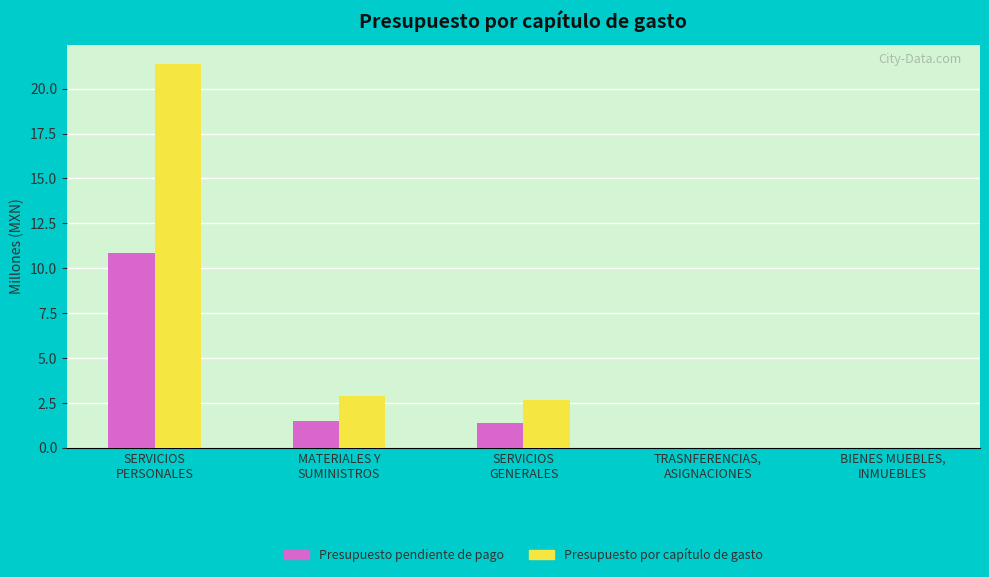

The Presupuesto por capítulo de gasto series shows 12.3 at BIENES MUEBLES,
INMUEBLES. True or false?

False